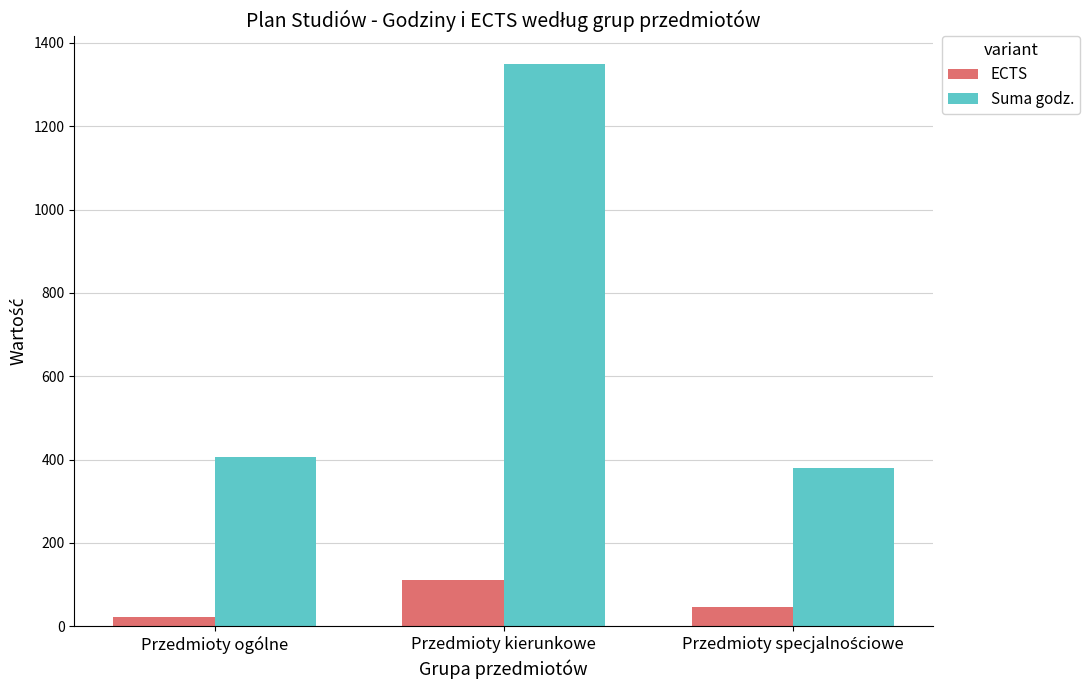

At which category is the sum across all series the highest?

Przedmioty kierunkowe